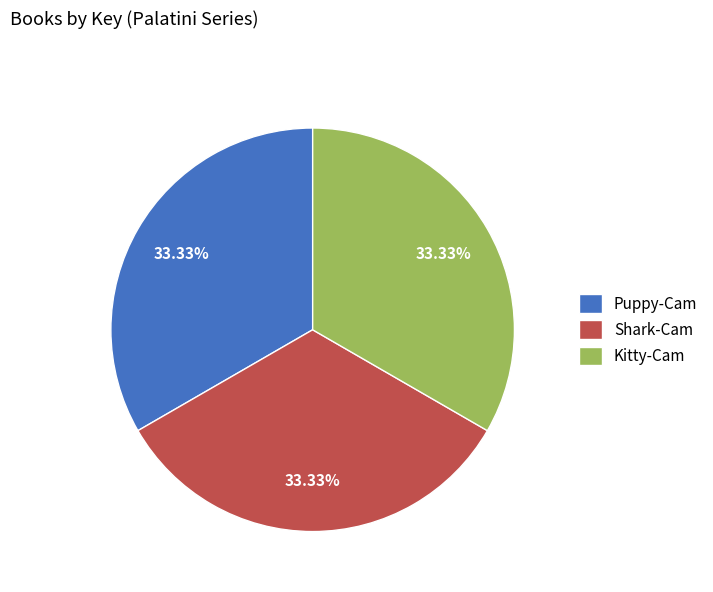

What percentage do Shark-Cam and Puppy-Cam together represent?

66.7%